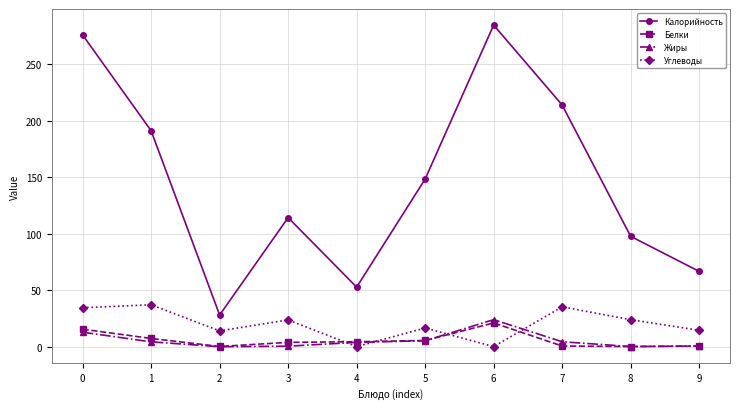

True or false: Углеводы and Жиры cross at least once.

True